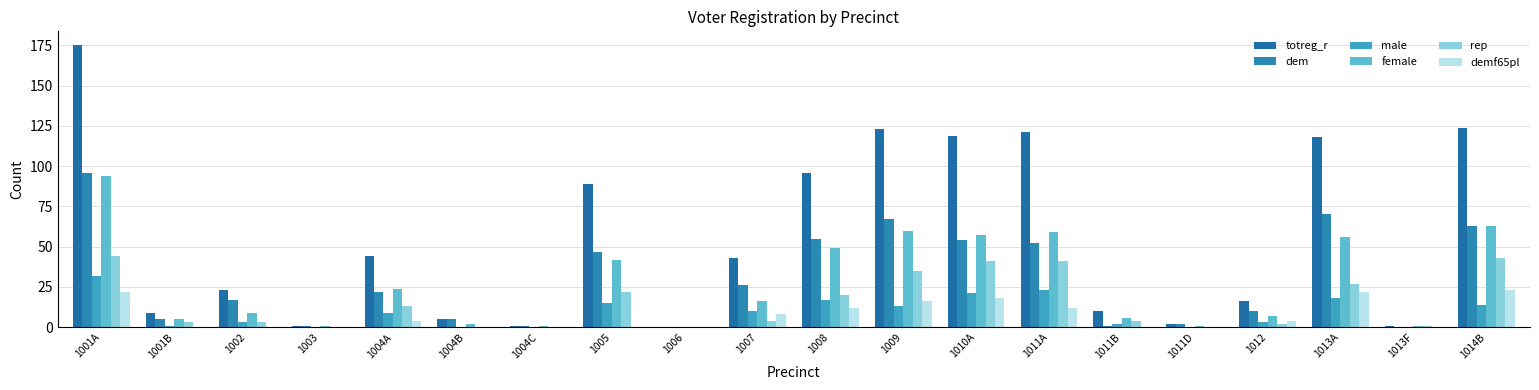

Count the number of data series in this chart.

6